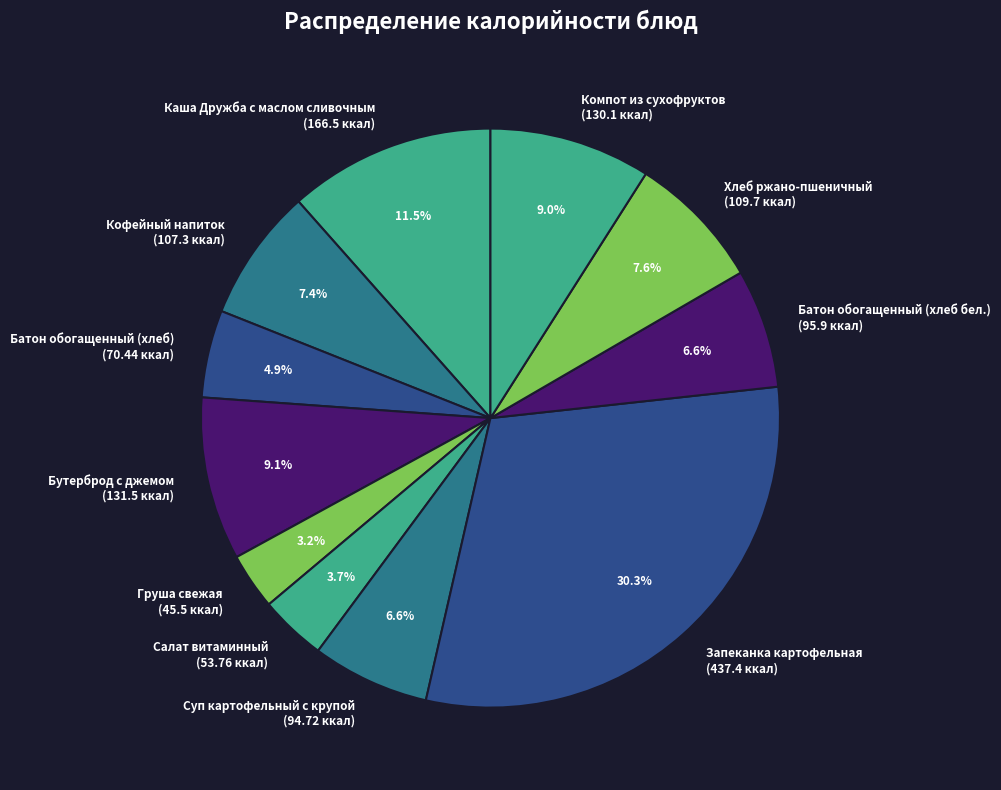

Is the sum of Компот из сухофруктов and Батон обогащенный (хлеб) greater than half?

No